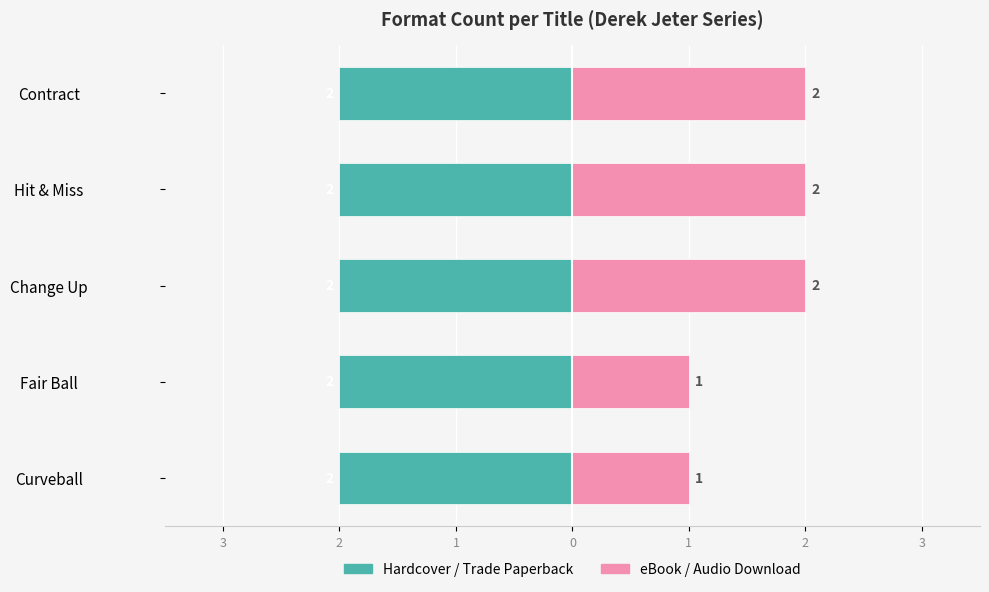

The value of eBook / Audio Download at Curveball is 0.5. True or false?

False